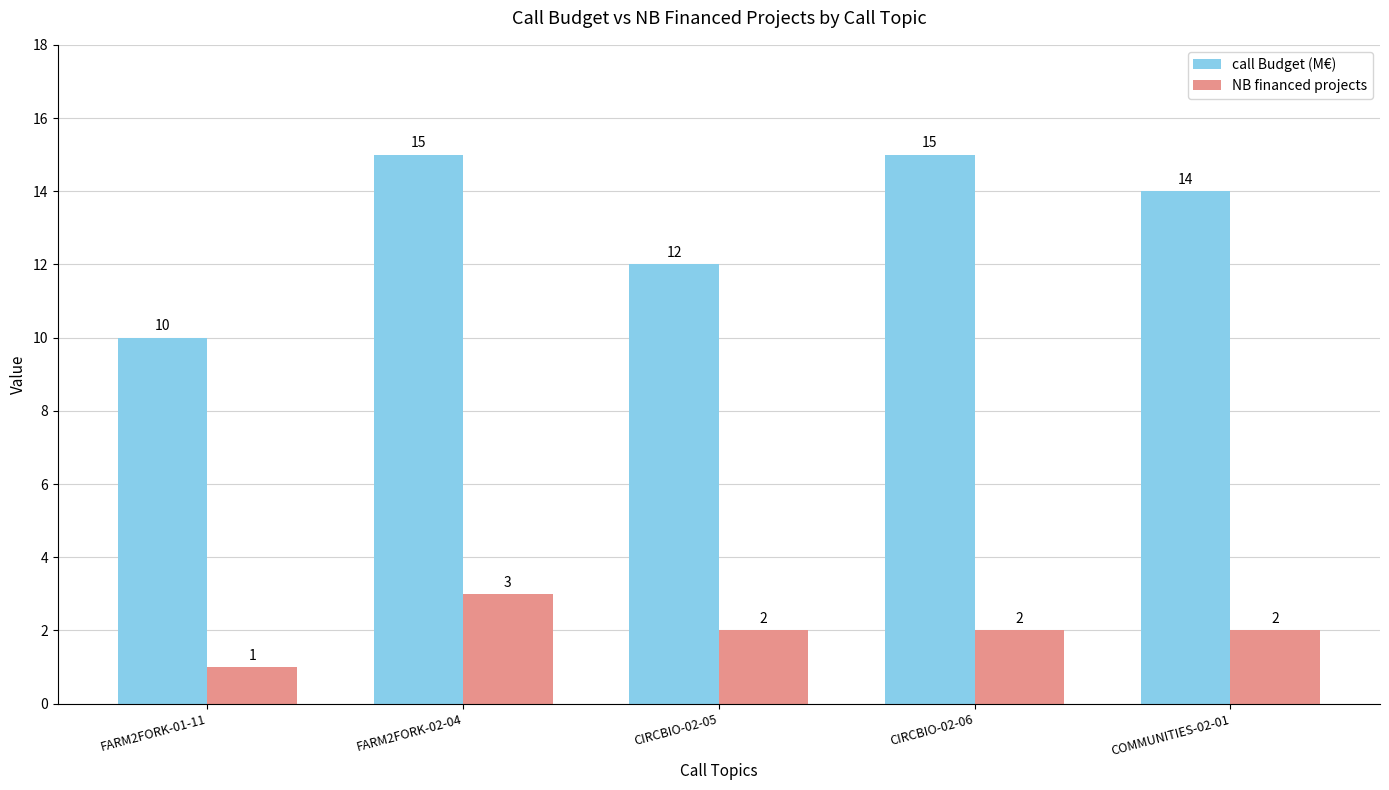

How many categories are shown in the chart?

5